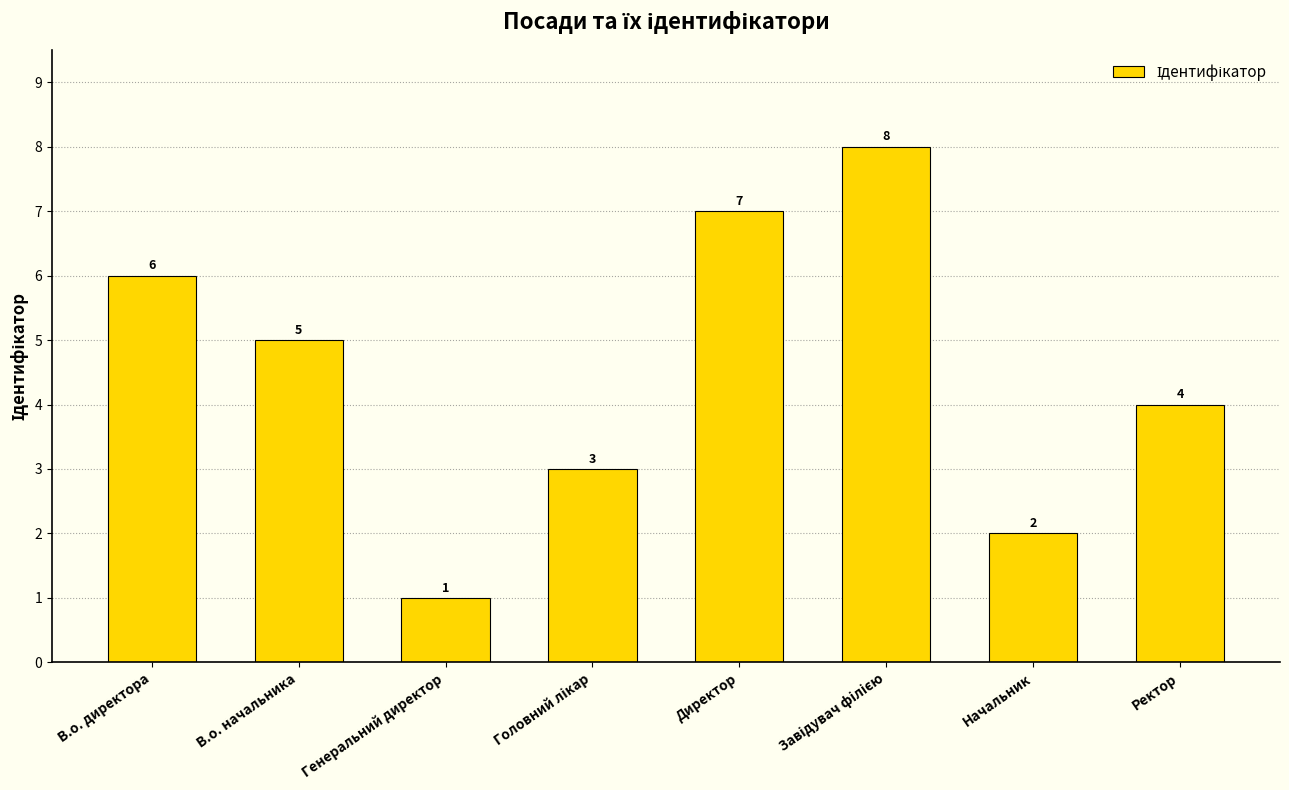

Does the chart contain stacked bars?

No